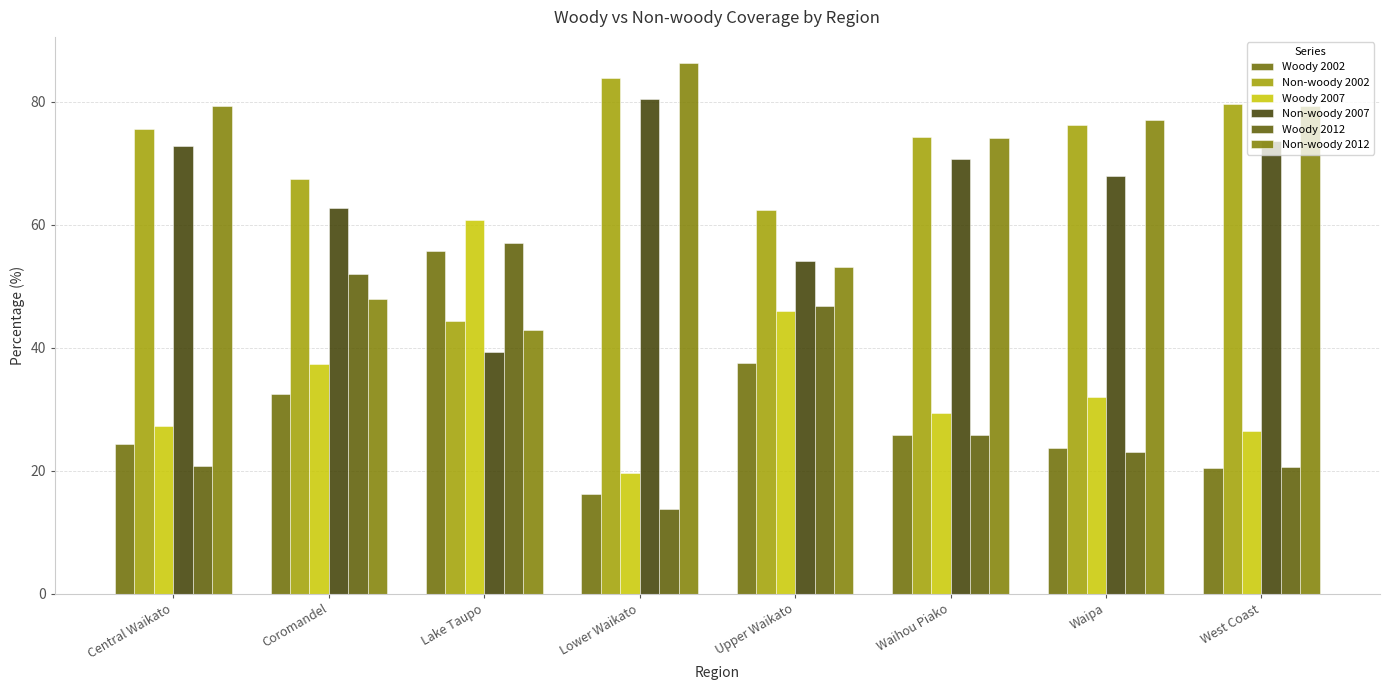

What is the difference between the maximum and minimum values in the Woody 2002 series?

39.6